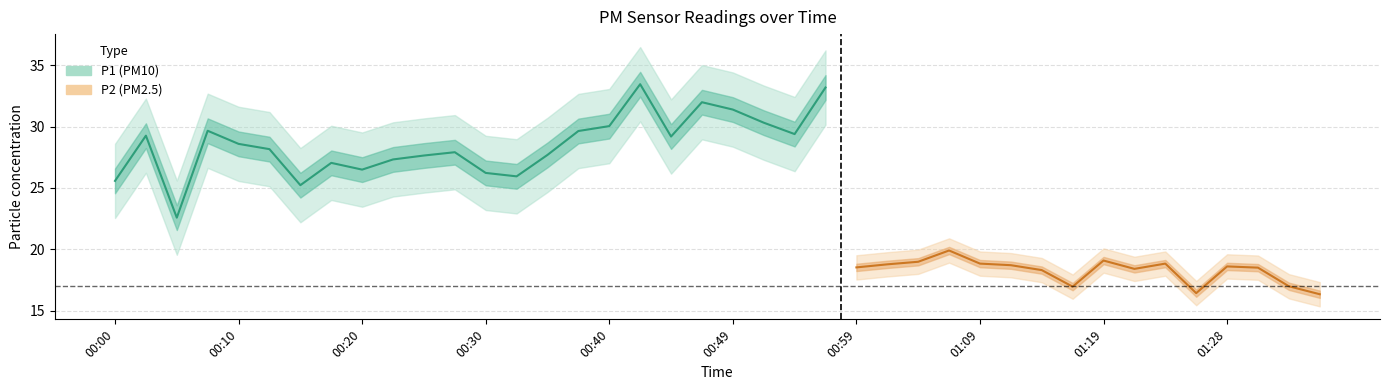

What is the highest value of the P2 series?

19.9